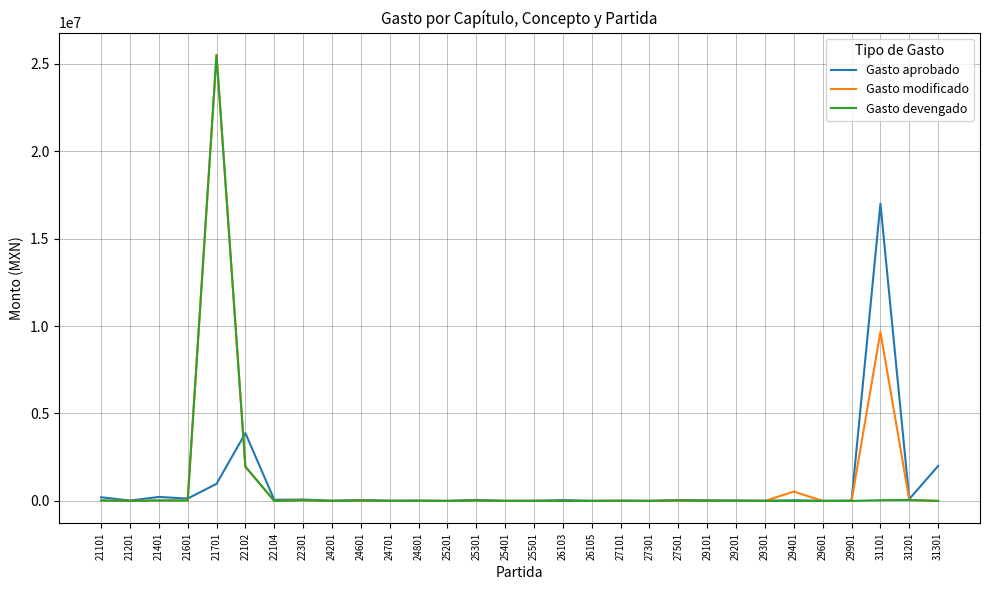

What is the maximum value for Gasto aprobado?

17000000.0